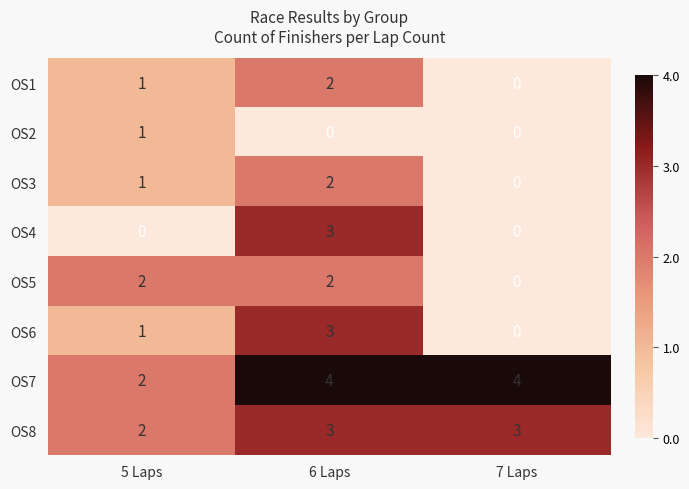

Which series has the largest total across all categories?

OS7